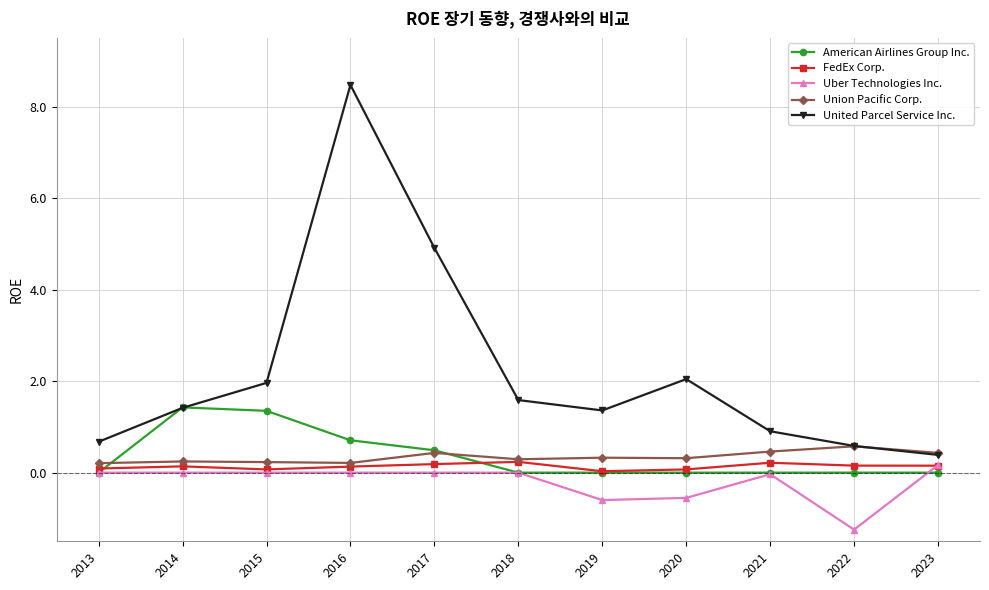

Does the chart have visible grid lines?

Yes